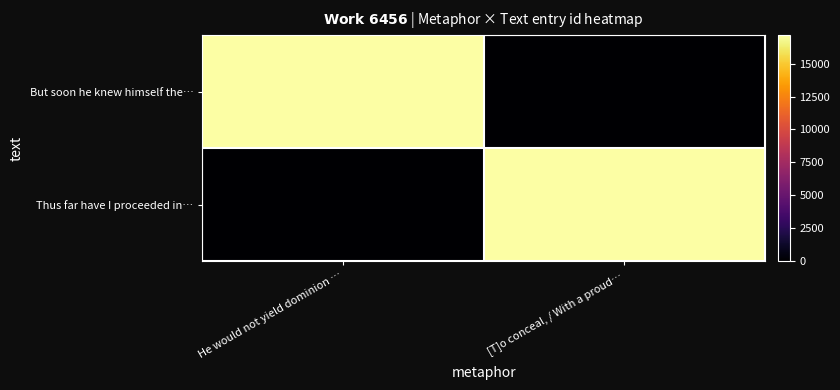

List the series in order of their peak value, highest first.

Thus far have I proceeded in…, But soon he knew himself the…